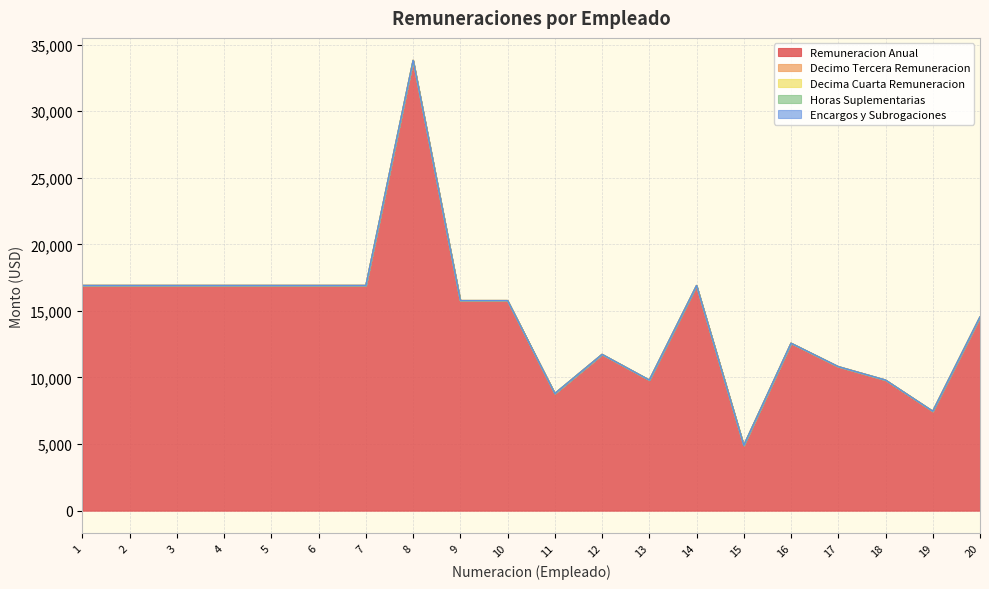

What is the difference between the maximum and minimum values in the Remuneracion Anual series?

28908